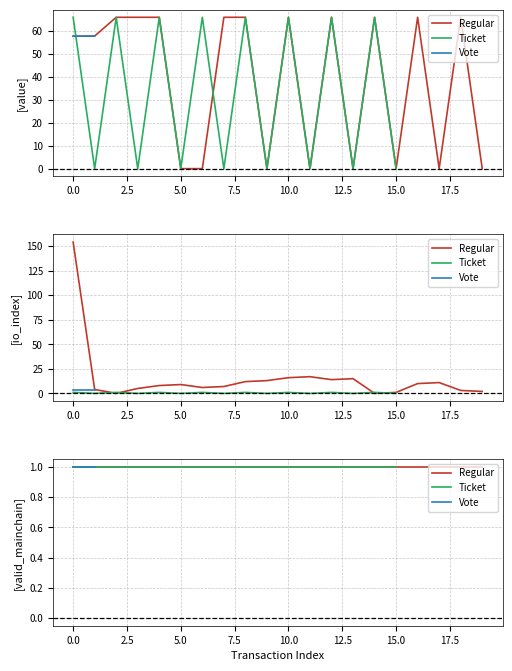

What is the greatest value displayed?

154.0